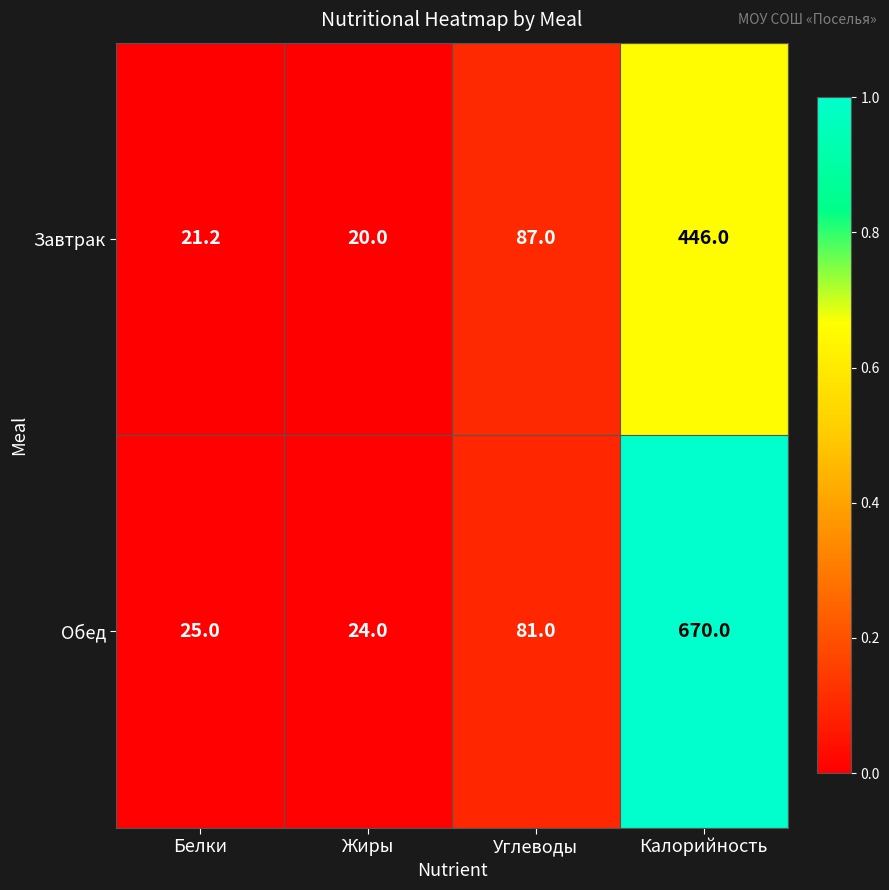

Reading left to right, extract all data points from this chart.

Завтрак: 21.2	20.0	87.0	446.0
Обед: 25.0	24.0	81.0	670.0